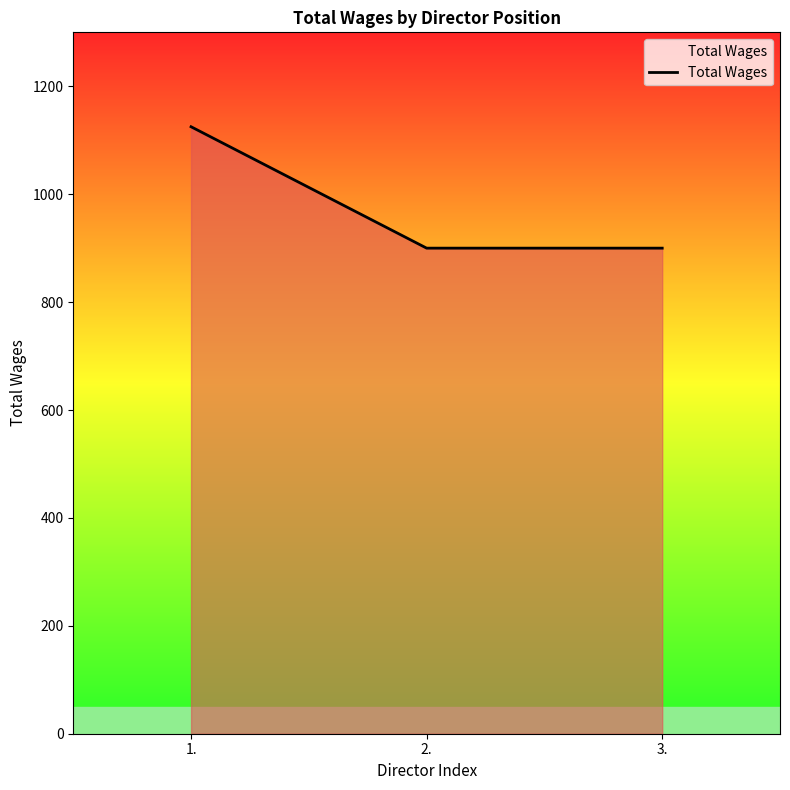

Reading right to left, what are all the values shown in this chart?

900	900	1125